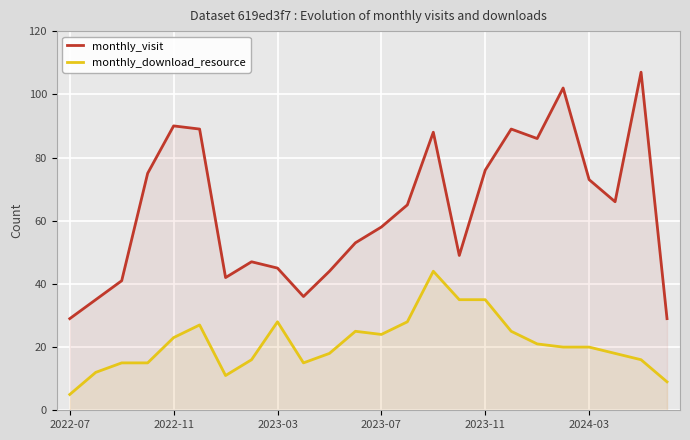

How many interior local valleys does the monthly_visit series have?

5